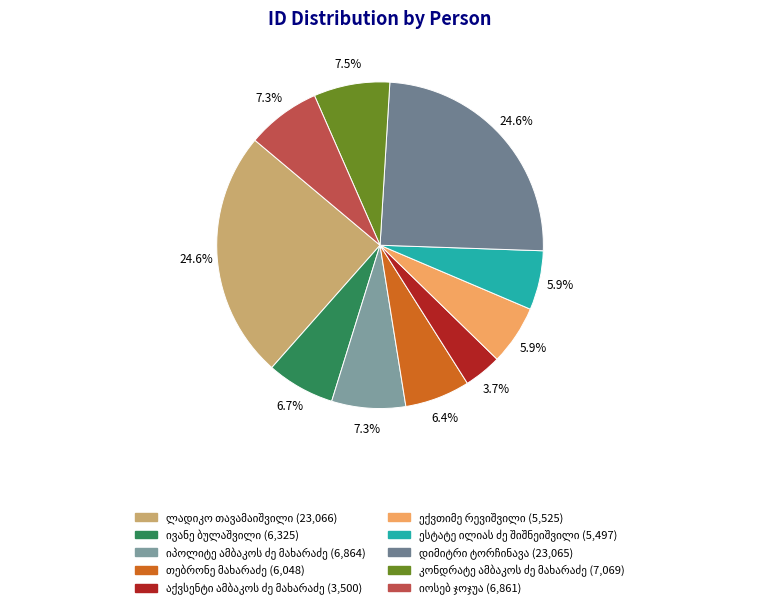

Rank the categories by value from highest to lowest.

ლადიკო თავამაიშვილი, დიმიტრი ტორჩინავა, კონდრატე ამბაკოს ძე მახარაძე, იპოლიტე ამბაკოს ძე მახარაძე, იოსებ ჯოჯუა, ივანე ბულაშვილი, თებრონე მახარაძე, ექვთიმე რევიშვილი, ესტატე ილიას ძე შიშნეიშვილი, აქვსენტი ამბაკოს ძე მახარაძე